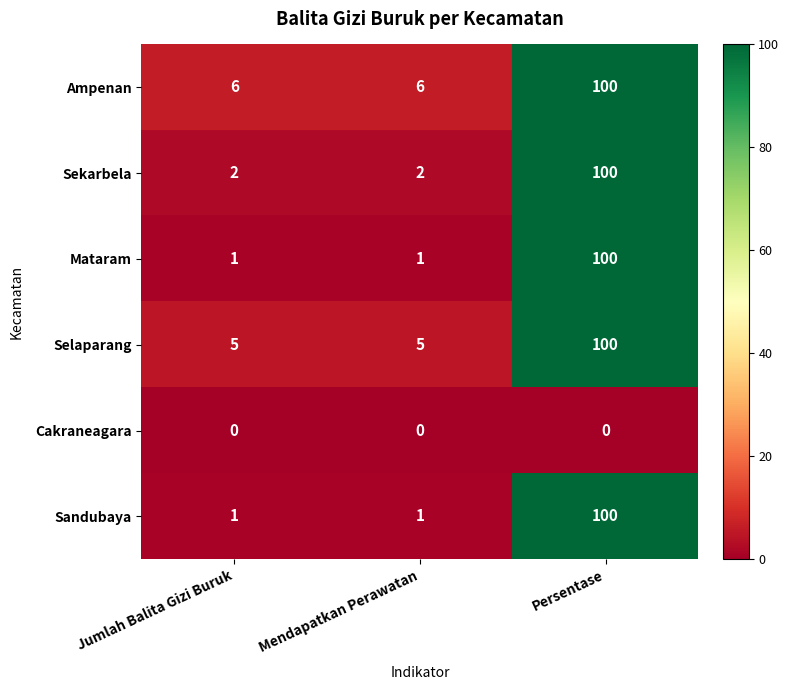

The value of Sekarbela at Mendapatkan Perawatan is 3. True or false?

False